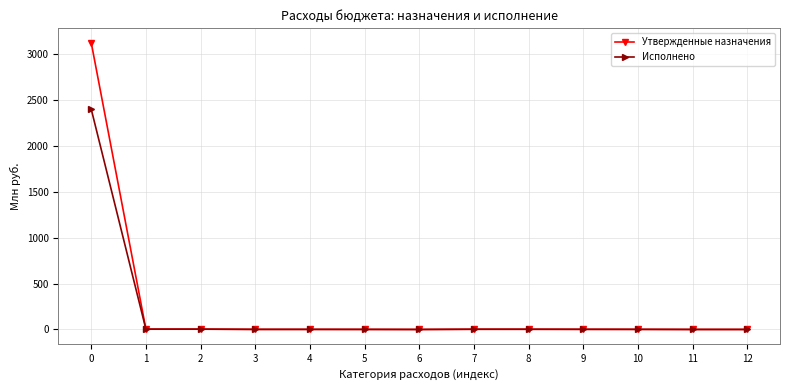

What is the average value of the Утвержденные назначения series?

241.7